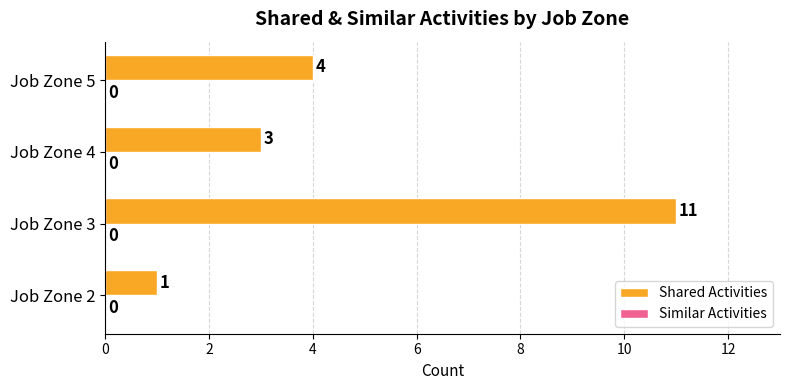

How many categories are shown in the chart?

4